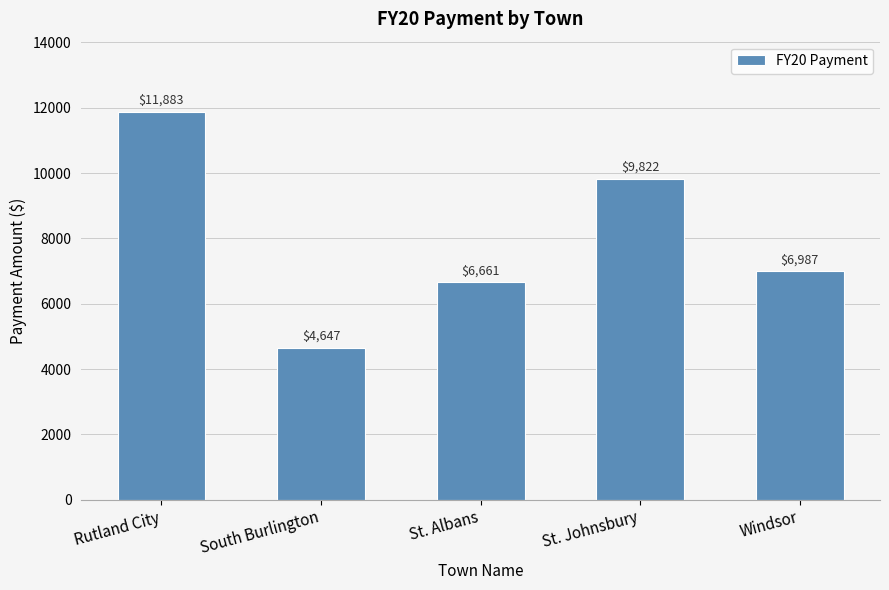

Rank the categories by value from lowest to highest.

South Burlington, St. Albans, Windsor, St. Johnsbury, Rutland City